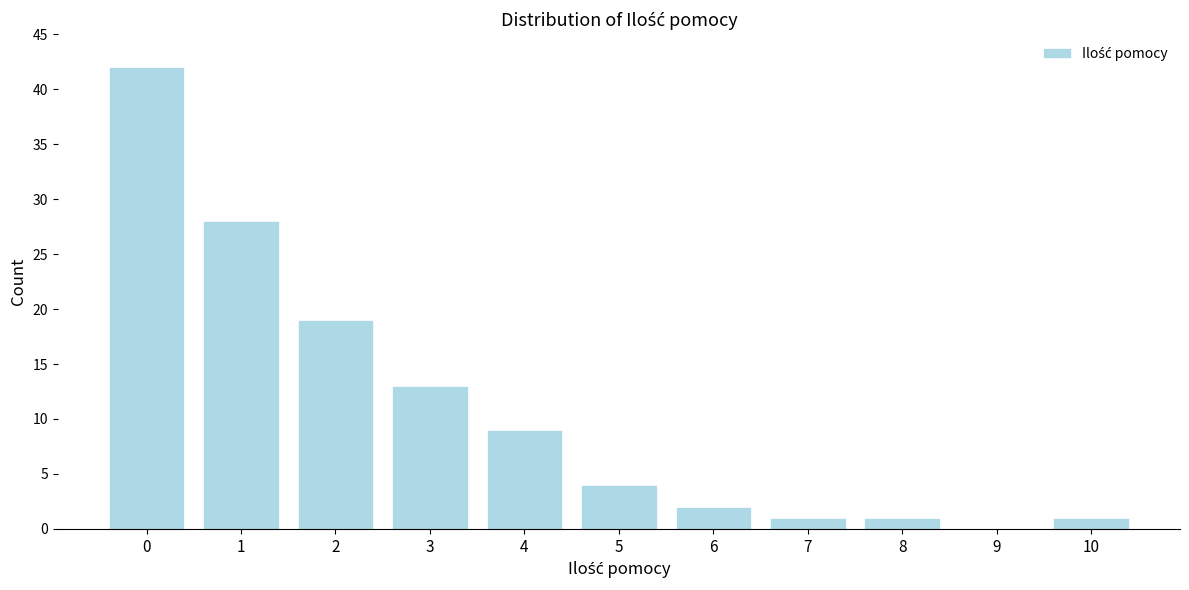

Reading left to right, extract all data points from this chart.

0=42	1=28	2=19	3=13	4=9	5=4	6=2	7=1	8=1	9=0	10=1